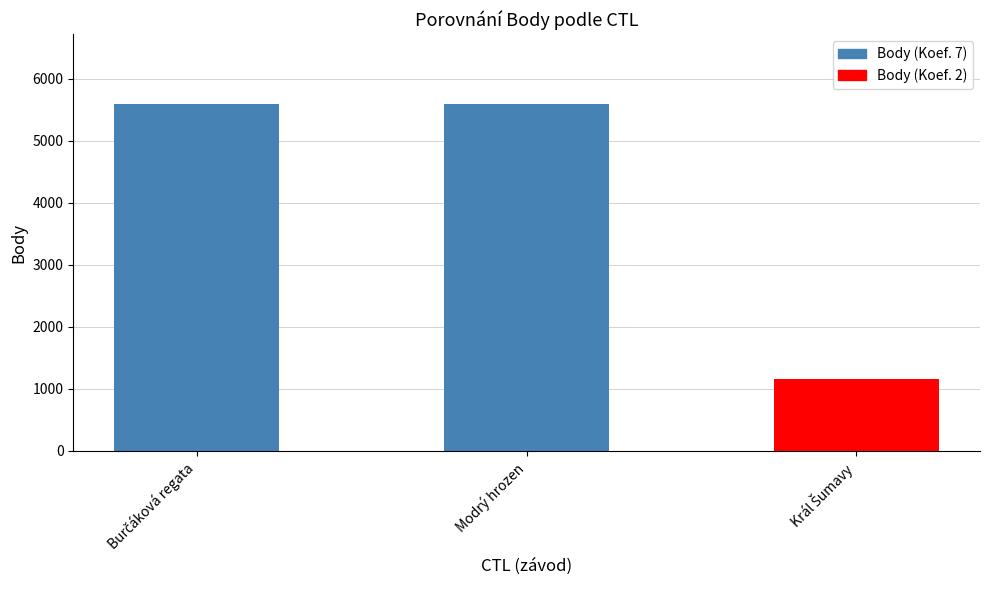

Are the bars horizontal?

No